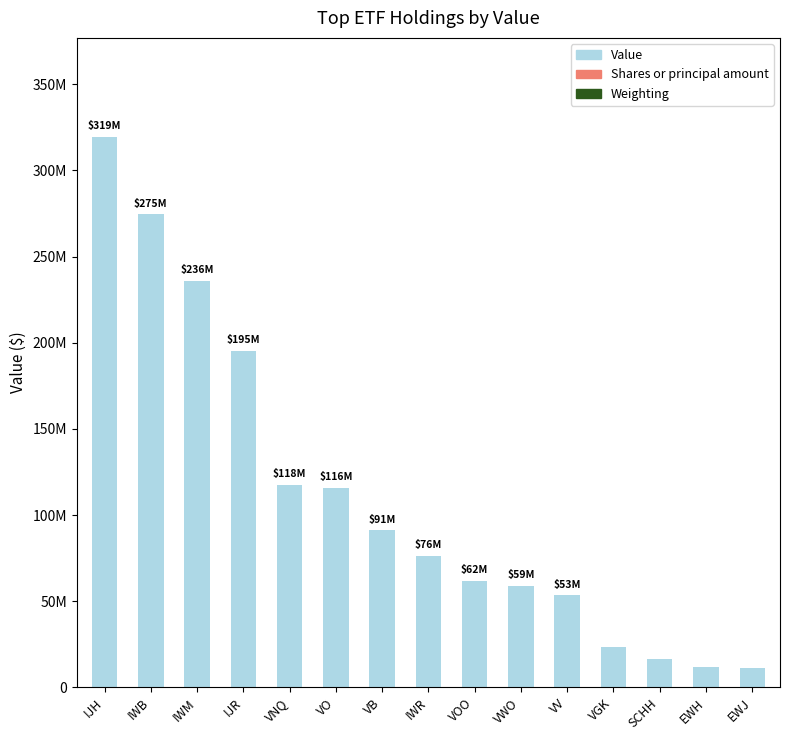

Approximately how many times larger is the value at IJH compared to IJR?

1.6